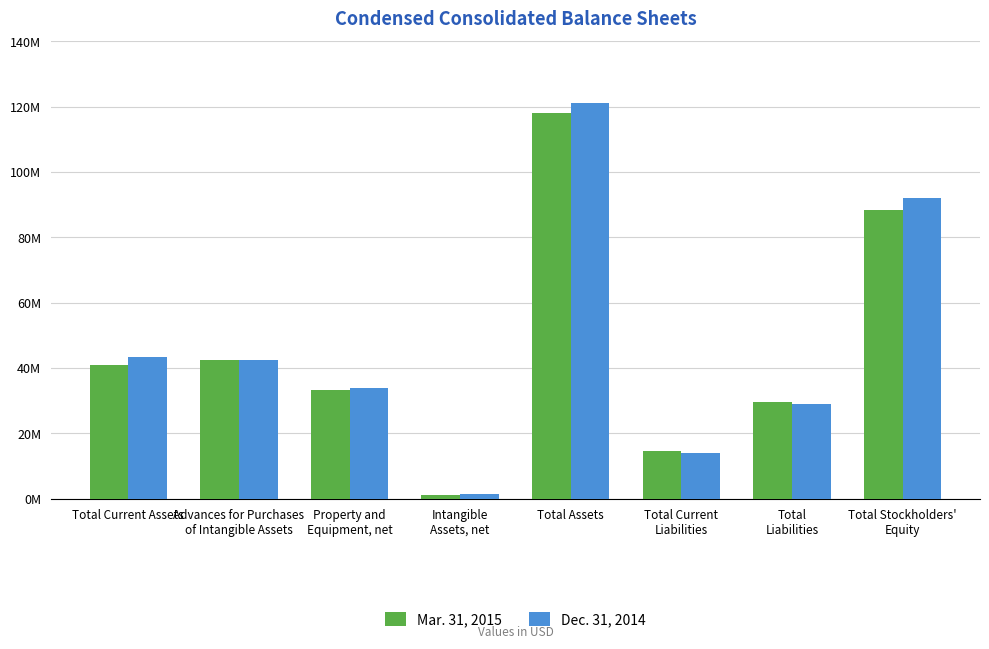

Which series has the largest total across all categories?

Dec. 31, 2014